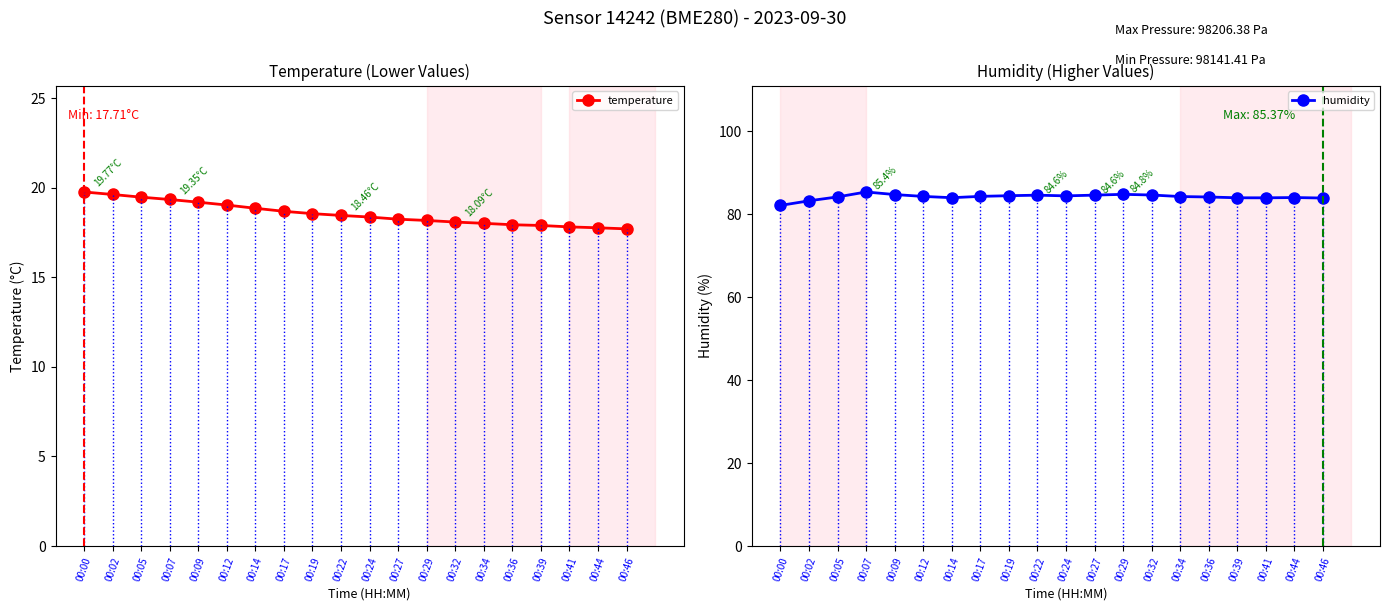

Is the value of temperature at 00:14 greater than the value of humidity at 00:22?

No